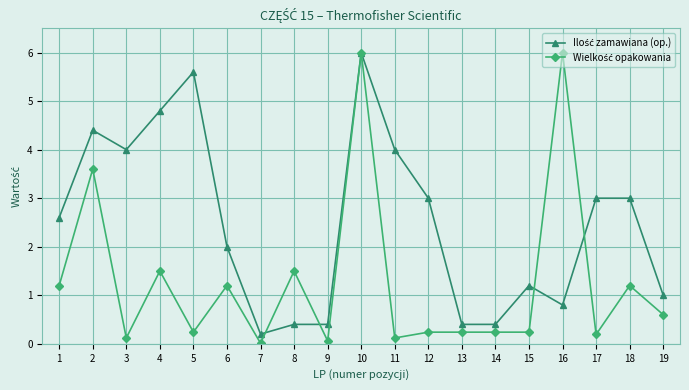

At which category is the sum across all series the highest?

10